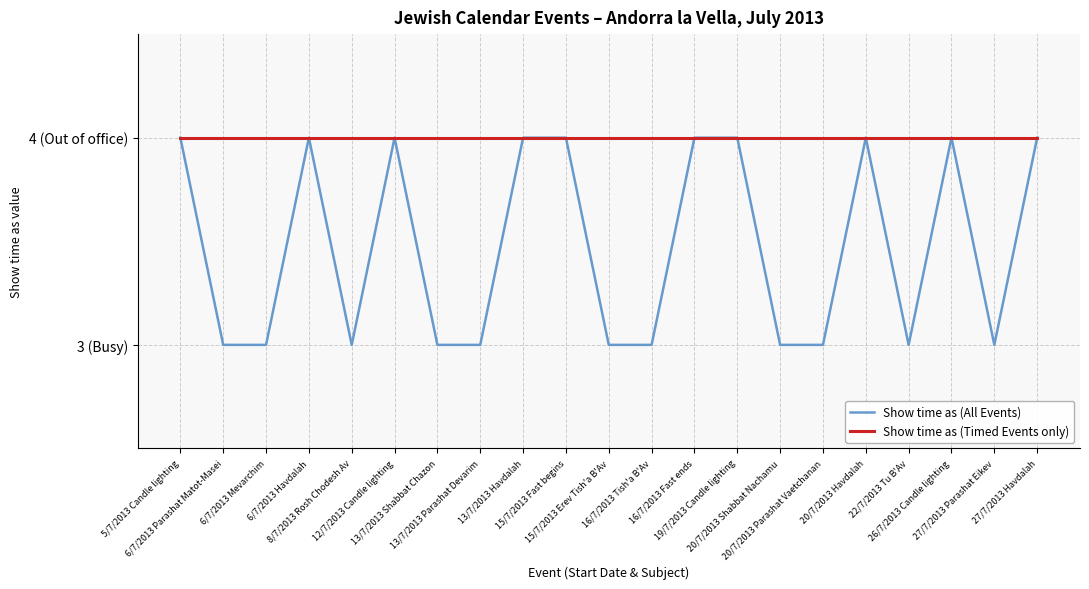

How many points are higher than both their immediate neighbors (excluding endpoints)?

4